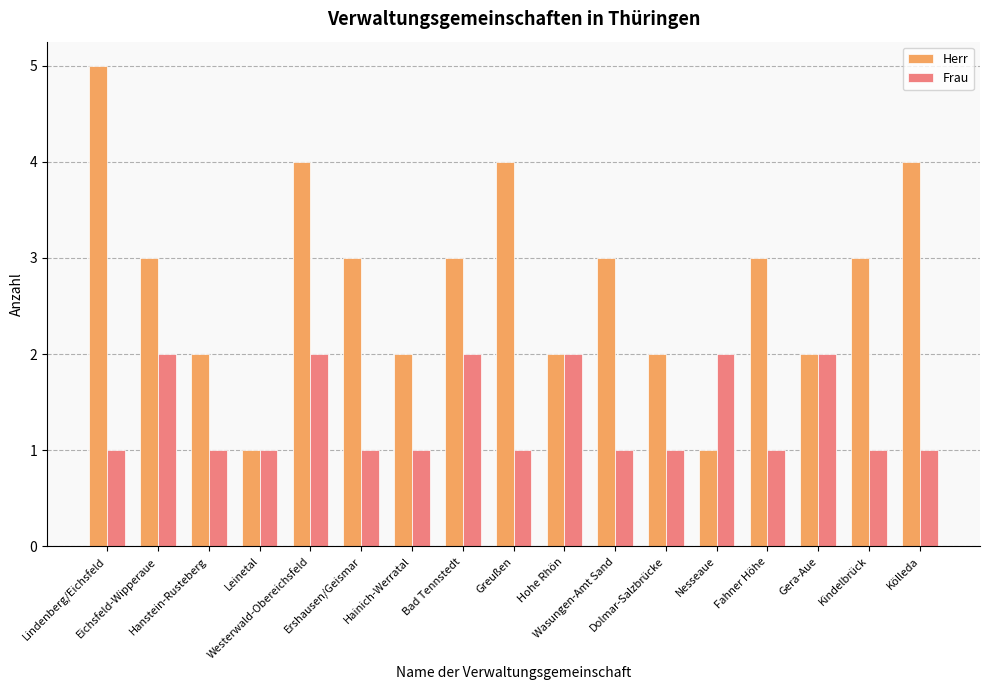

Count the Frau values in the range 1 to 2.

17